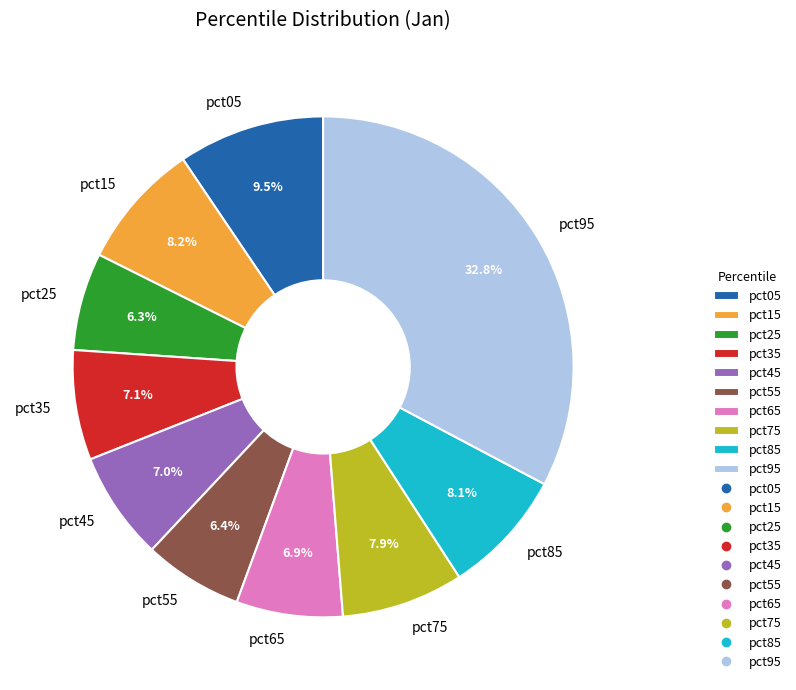

How many slices are in this pie chart?

10